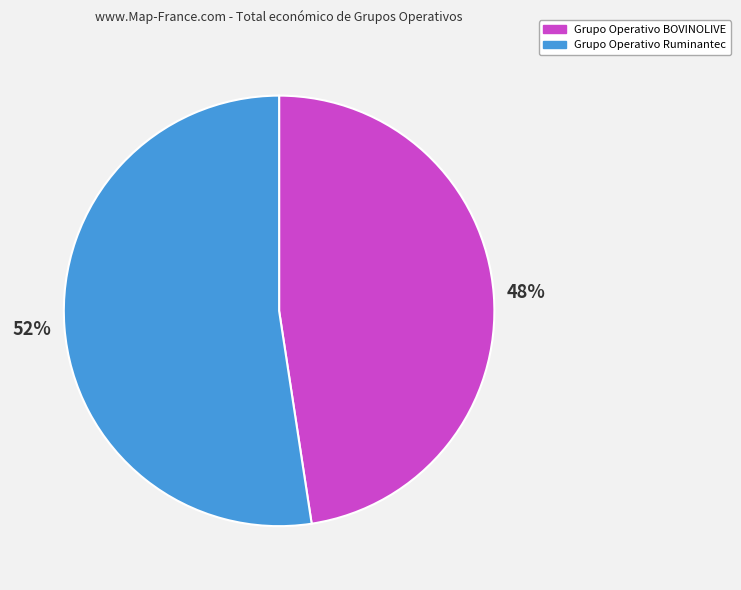

What percentage is the Grupo Operativo BOVINOLIVE slice, to the nearest percent?

48%